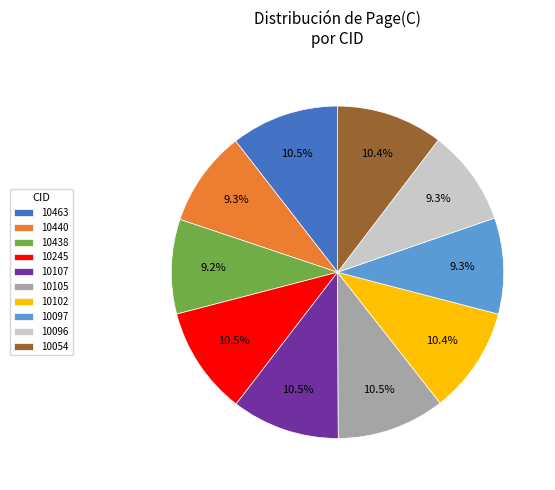

Approximately how many times larger is the value at 10096 compared to 10107?

0.9